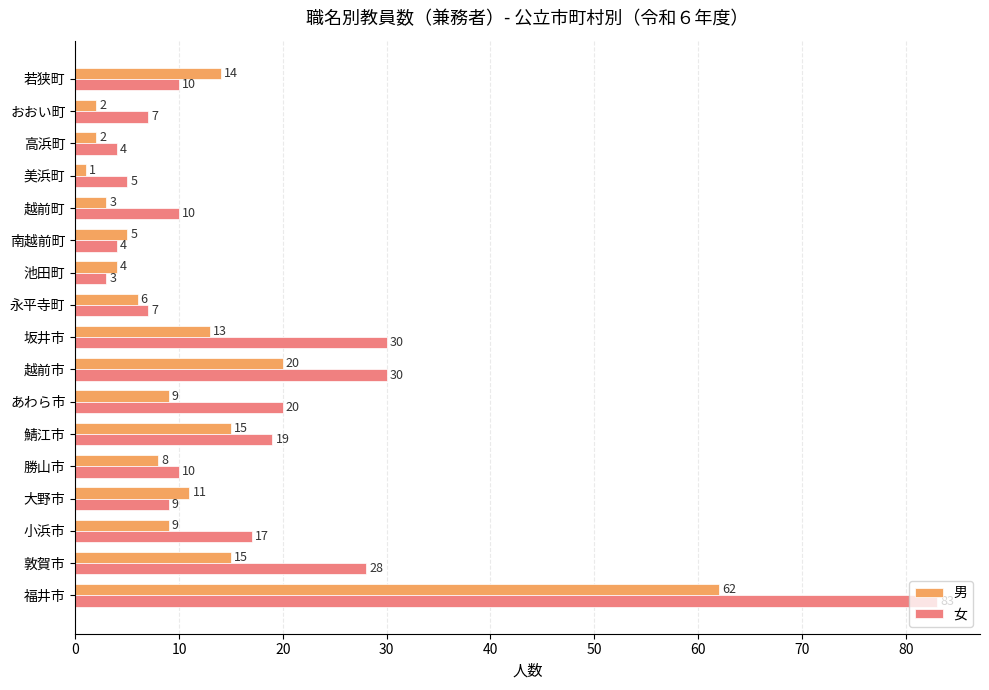

At 若狭町, list the series in order from largest to smallest.

男, 女